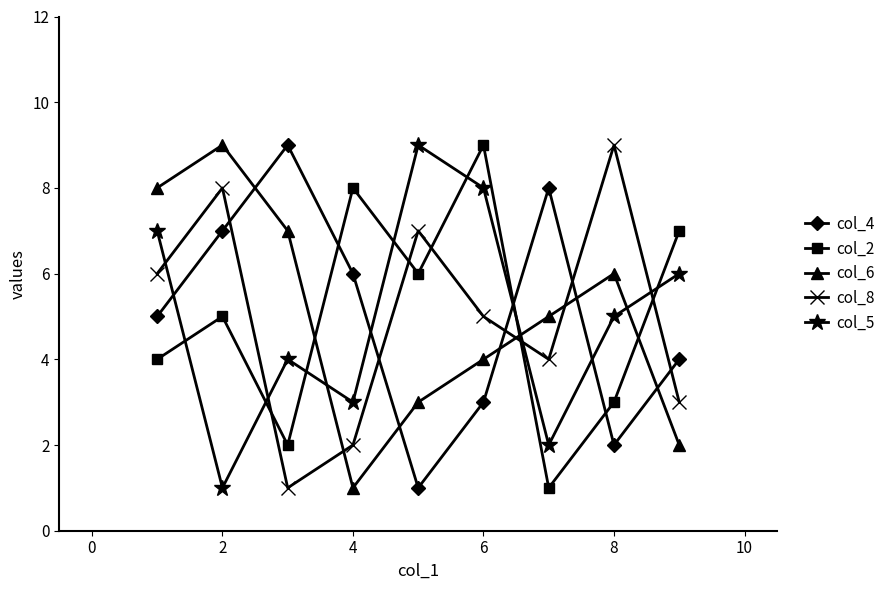

True or false: col_6 and col_4 cross at least once.

True